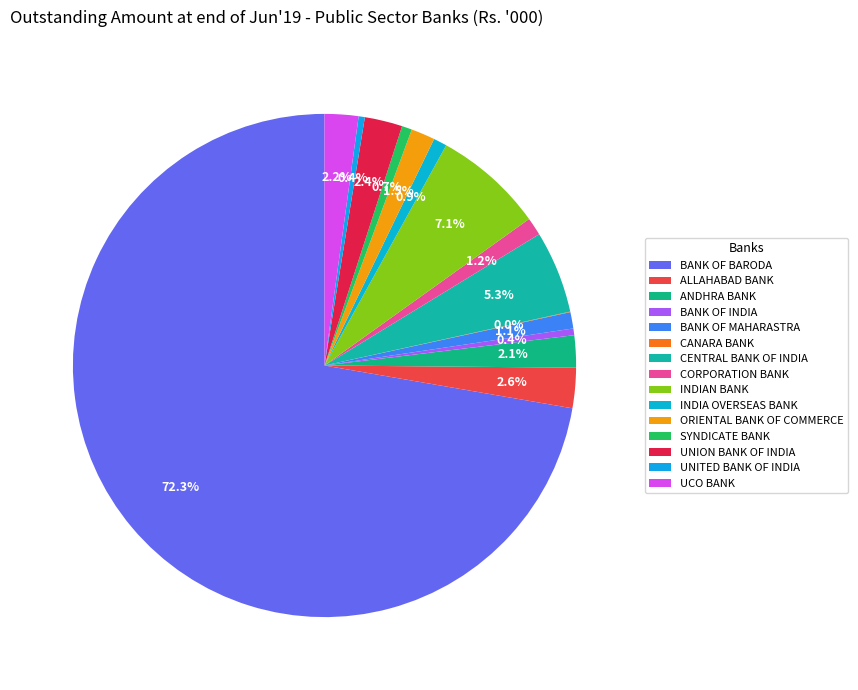

Which slice represents more than half of the pie?

BANK OF BARODA